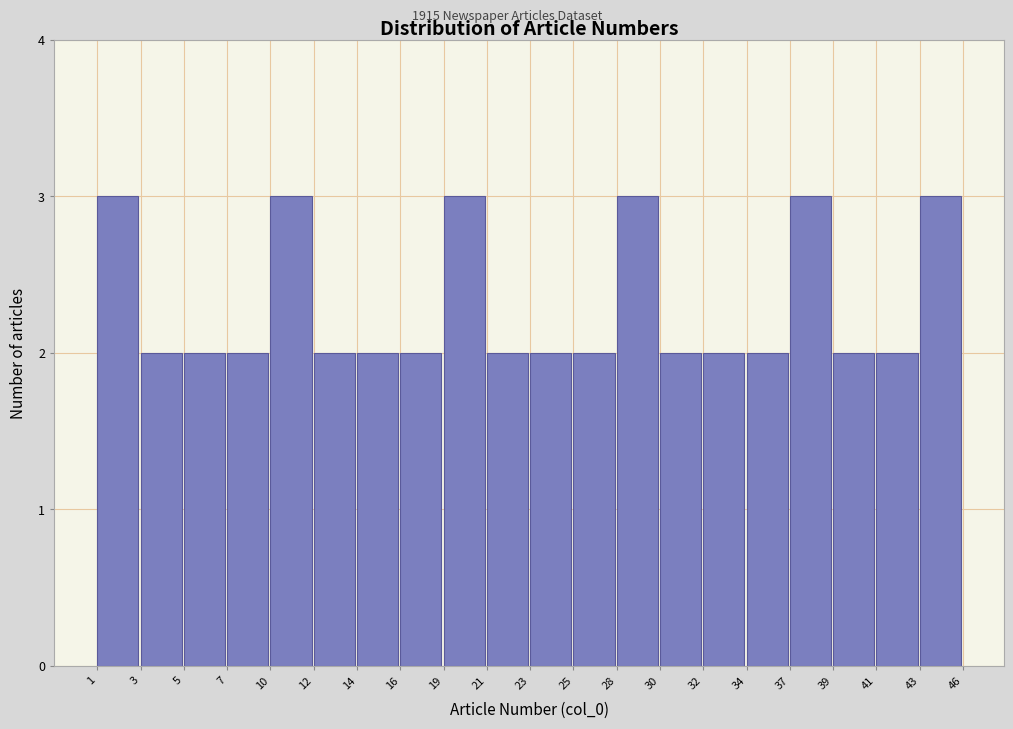

Reading right to left, extract all data points from this chart.

43=3	41=2	39=2	37=3	34=2	32=2	30=2	28=3	25=2	23=2	21=2	19=3	16=2	14=2	12=2	10=3	7=2	5=2	3=2	1=3